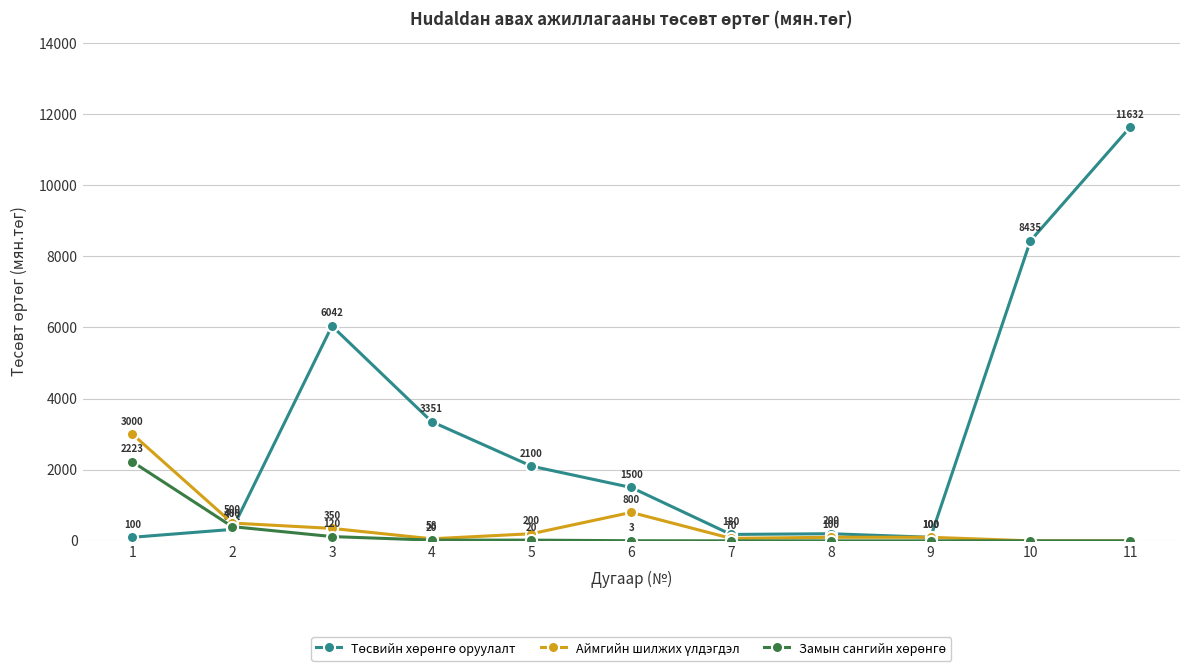

At which category is the sum across all series the highest?

11